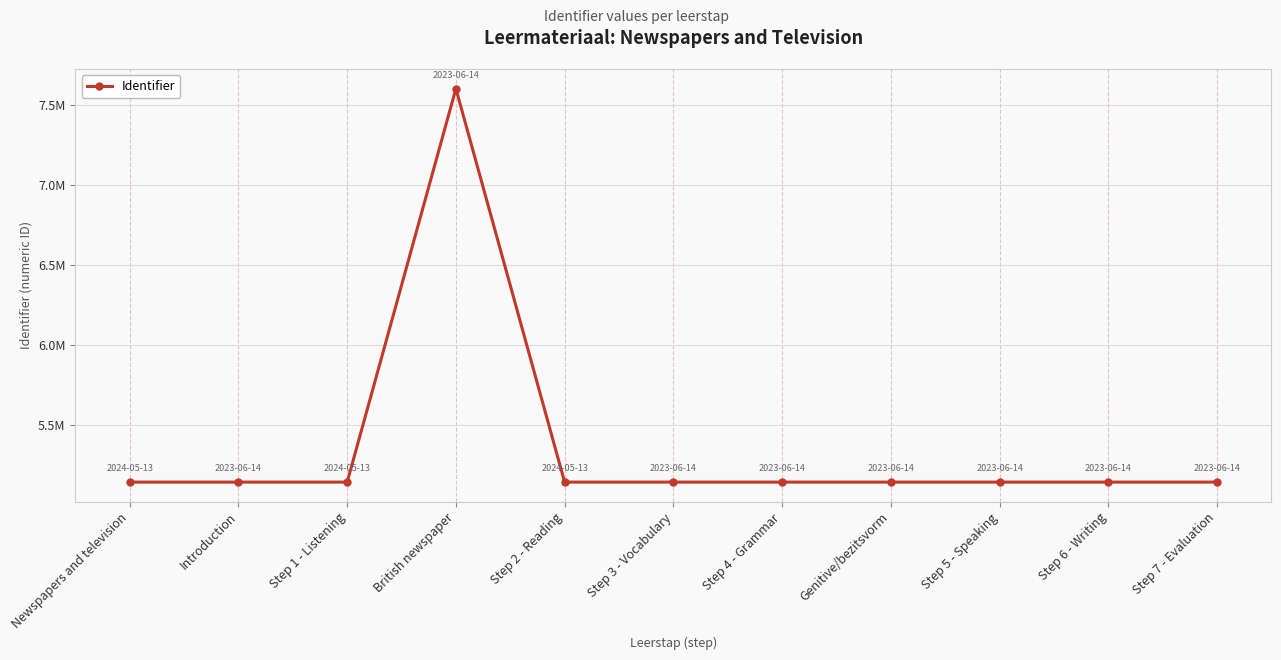

Does the chart have visible grid lines?

Yes